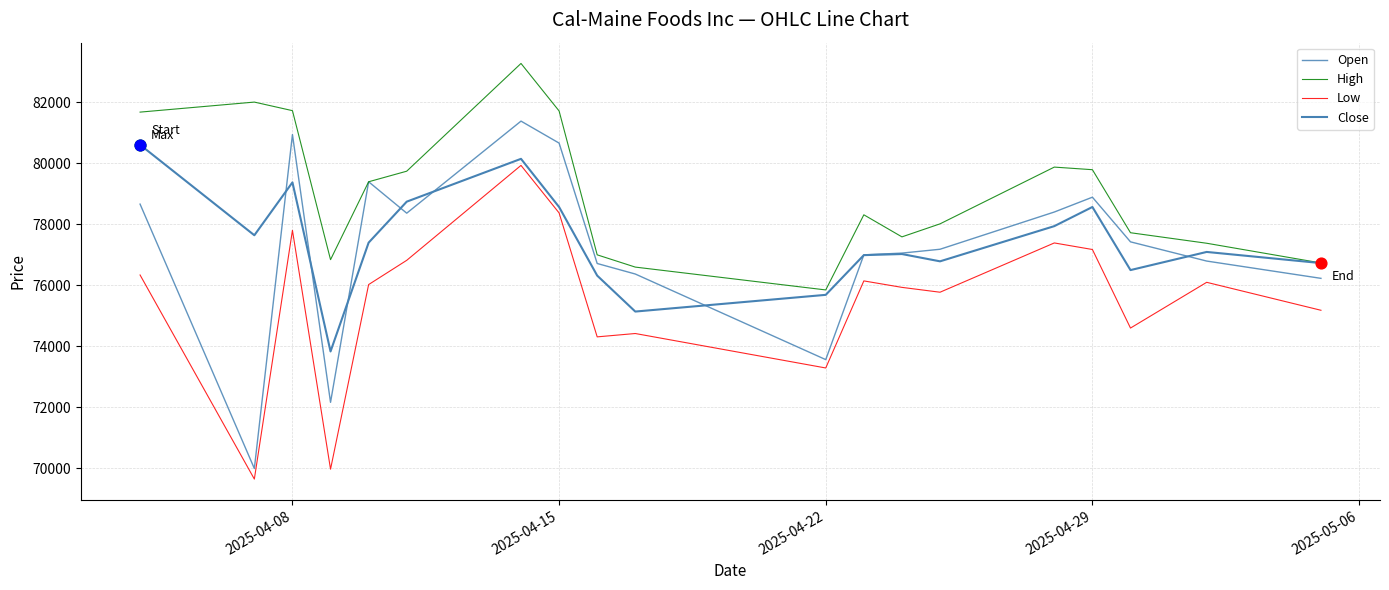

Which series has the largest total across all categories?

High